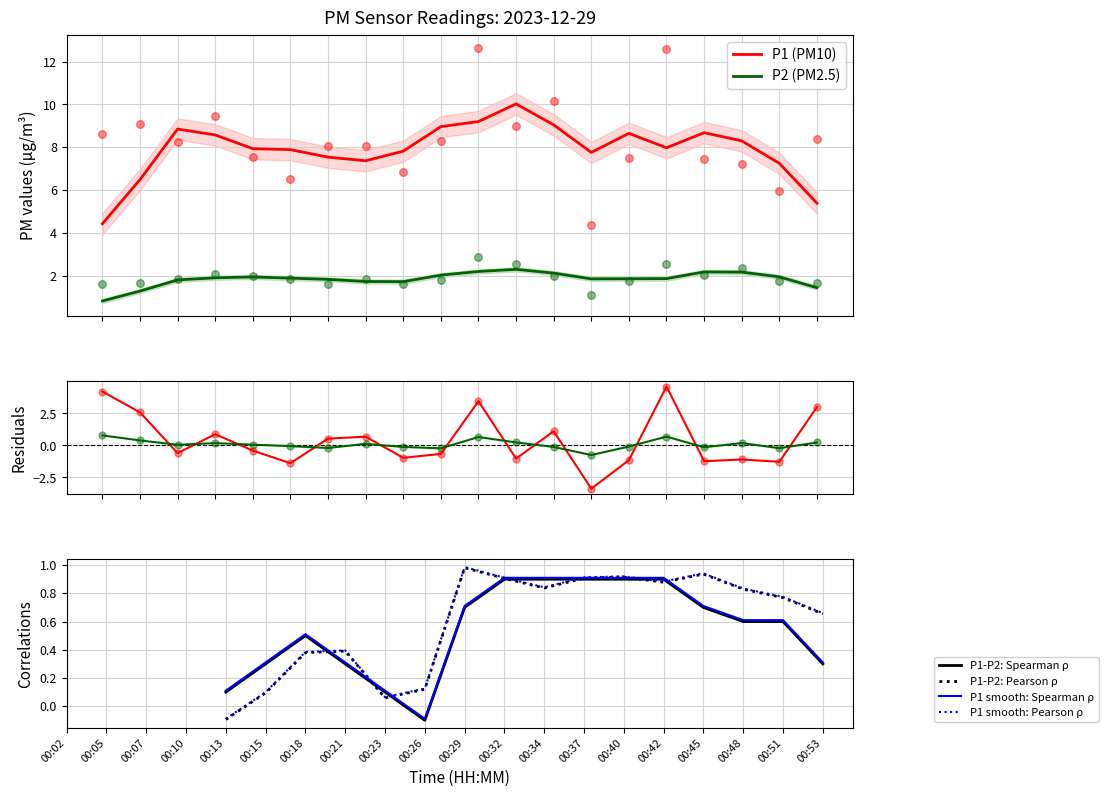

At how many categories does at least one series exceed 3?

20